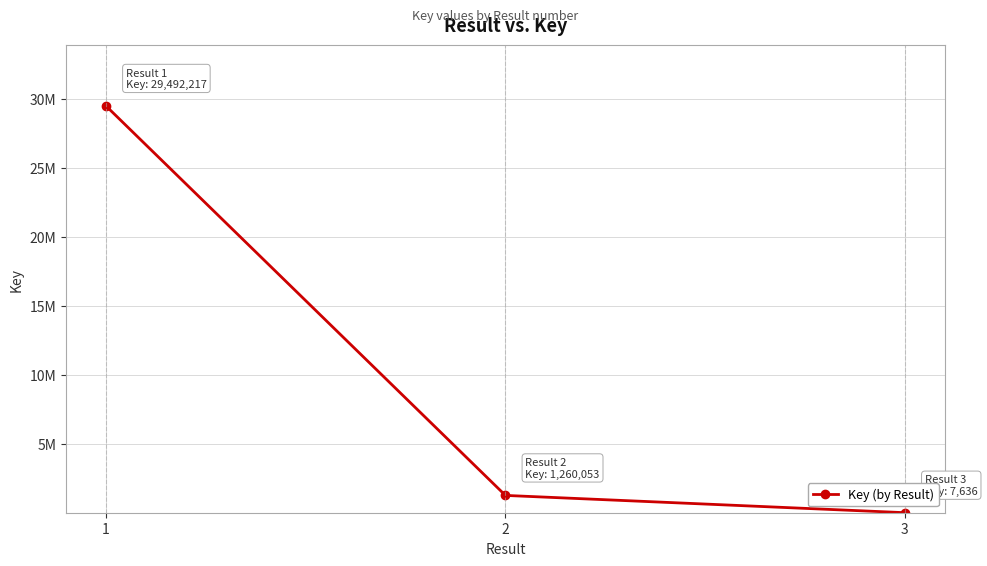

List the labels in order of value, smallest first.

3, 2, 1